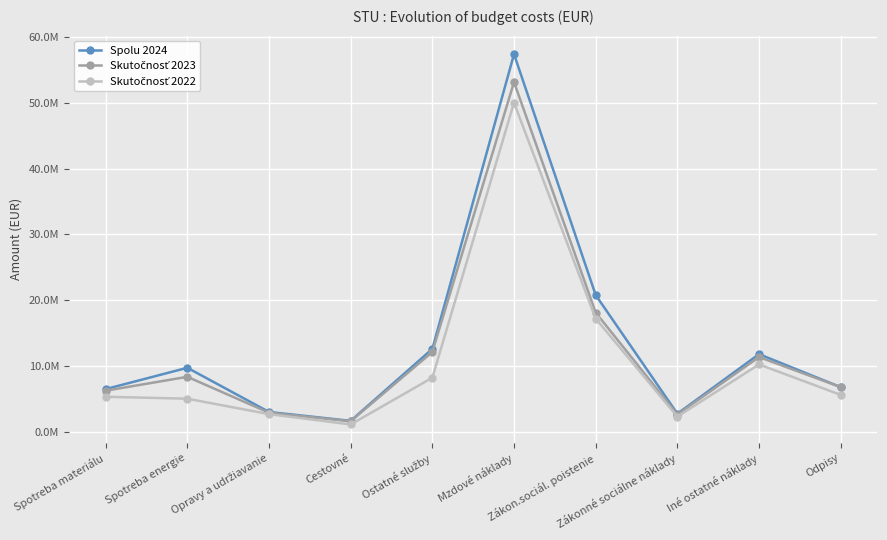

Does the chart have visible grid lines?

Yes